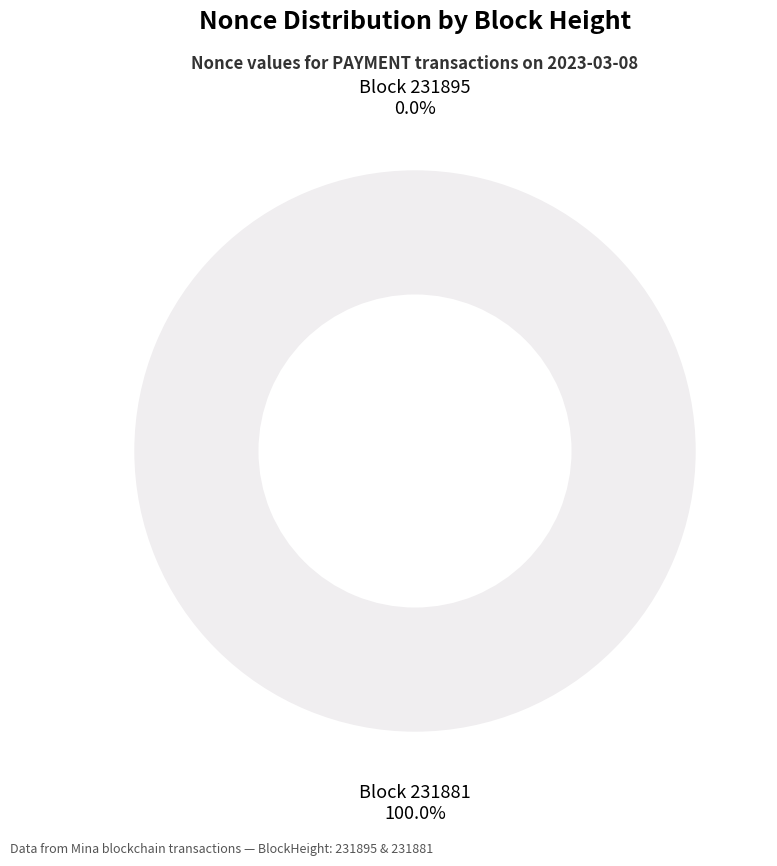

Is the sum of 231895 and 231881 greater than half?

Yes